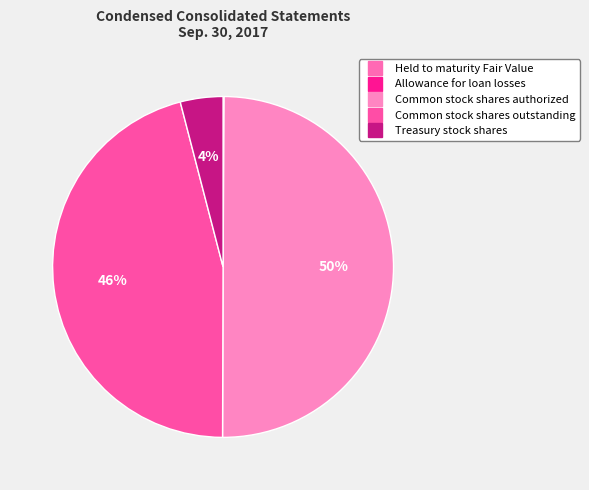

Which slice is the largest?

Common stock shares authorized